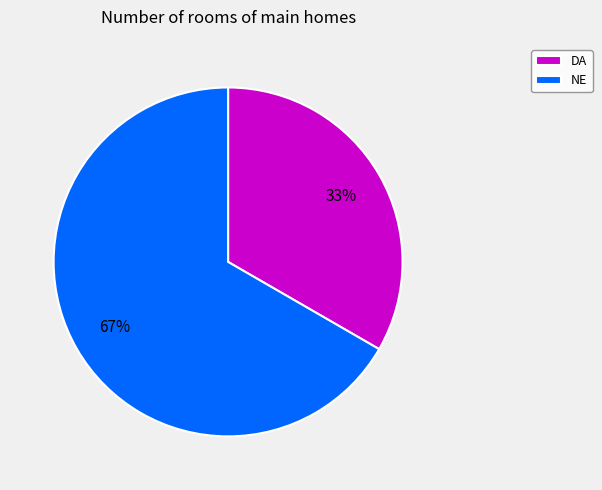

Which slice represents more than half of the pie?

NE